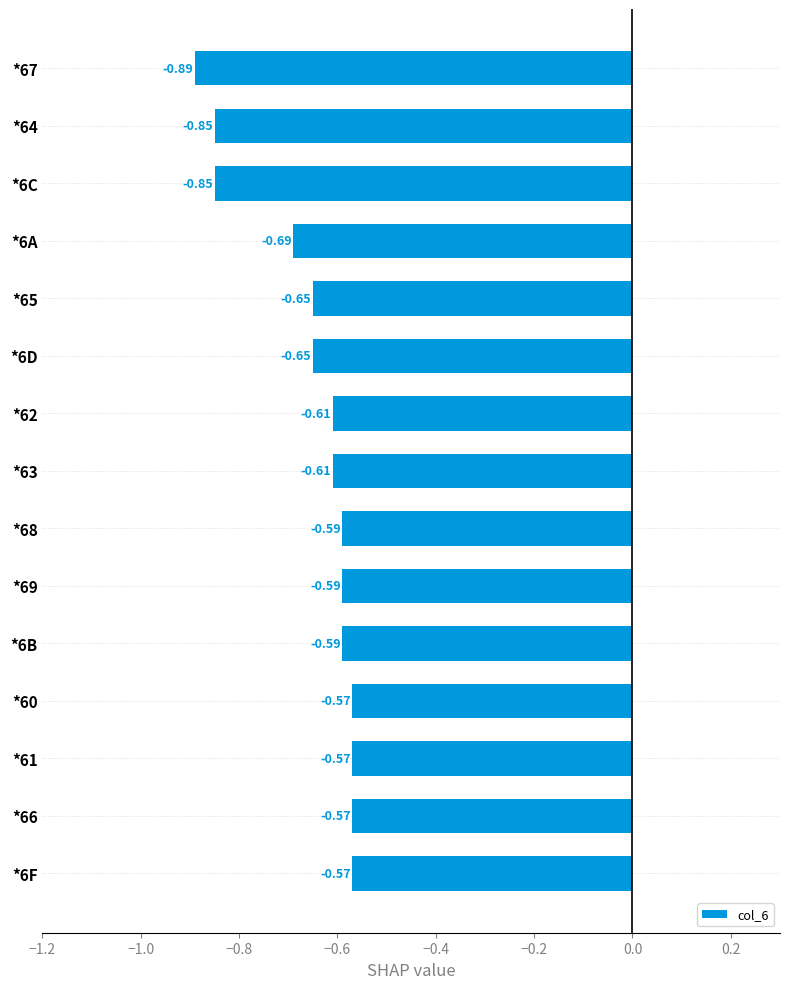

Which has a higher value, *61 or *68?

*61